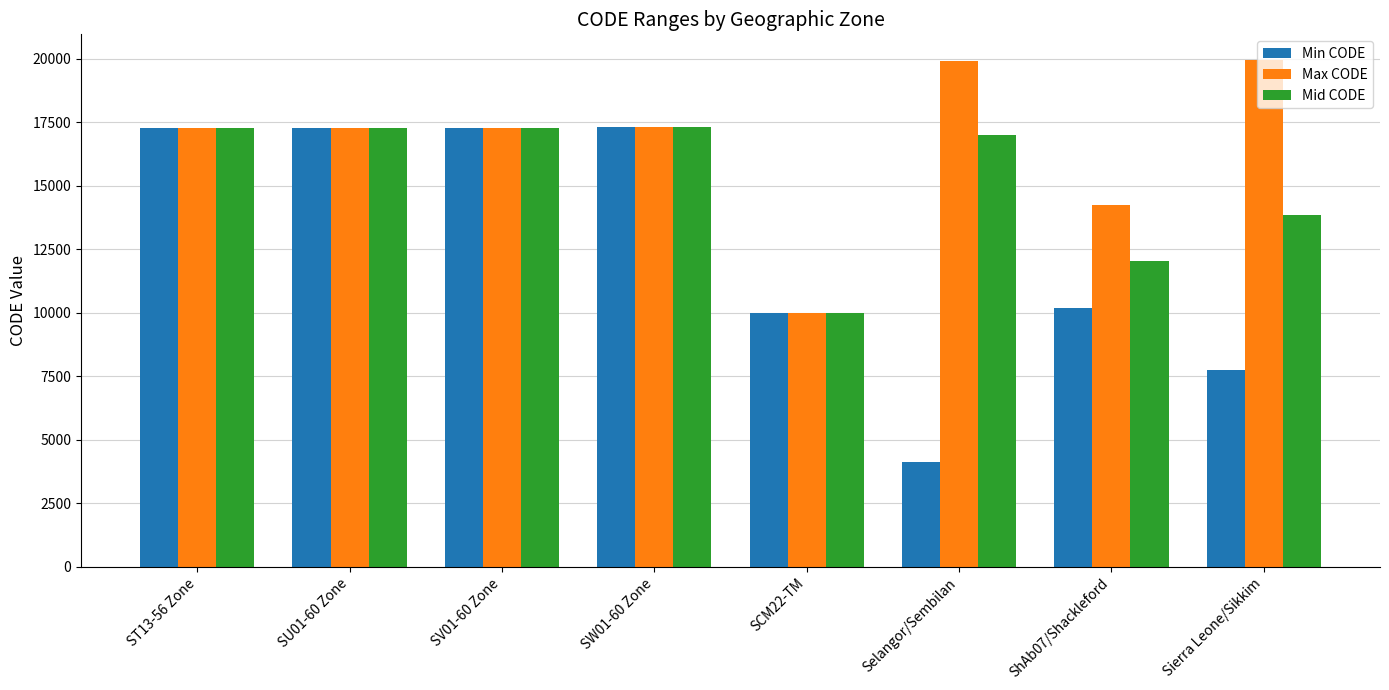

Is the value of Max CODE at ShAb07/Shackleford greater than the value of Min CODE at SV01-60 Zone?

No